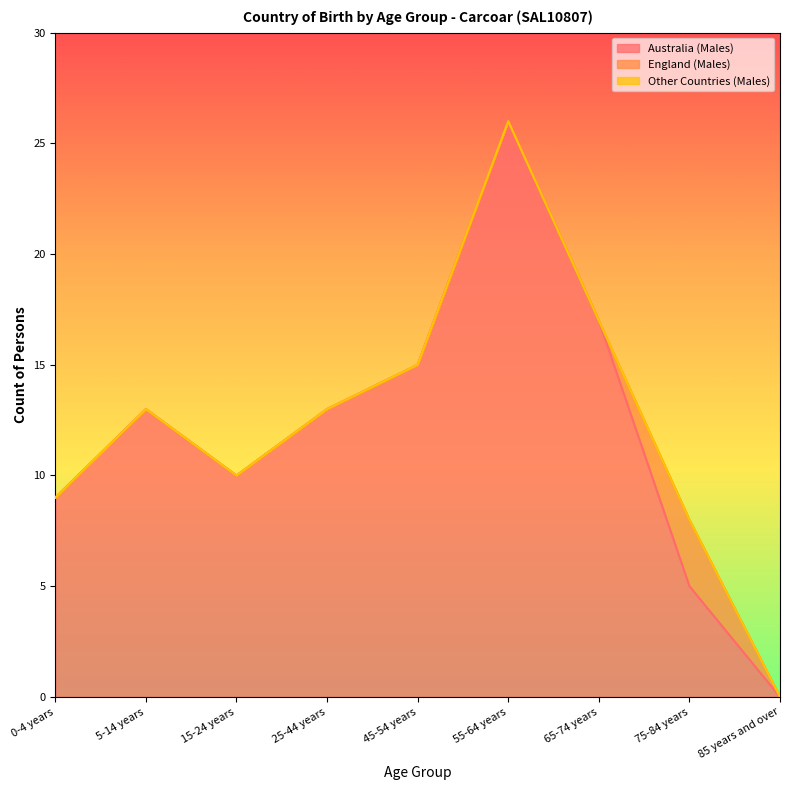

How many lines are shown in the chart?

3